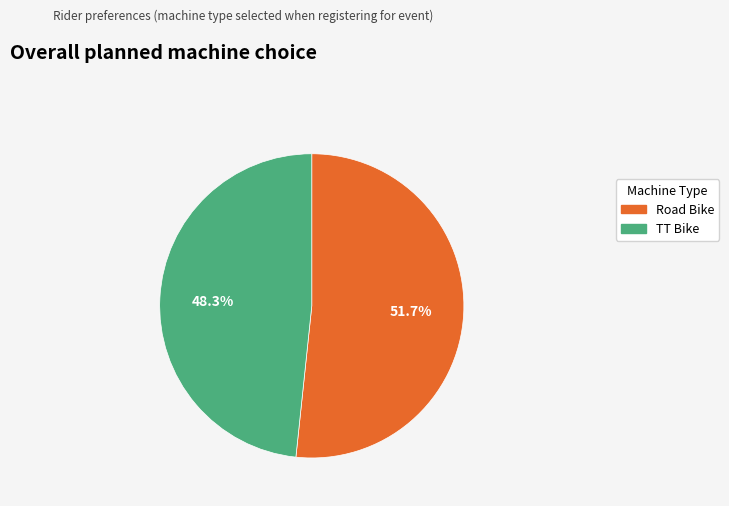

Which slice is the smallest?

TT Bike